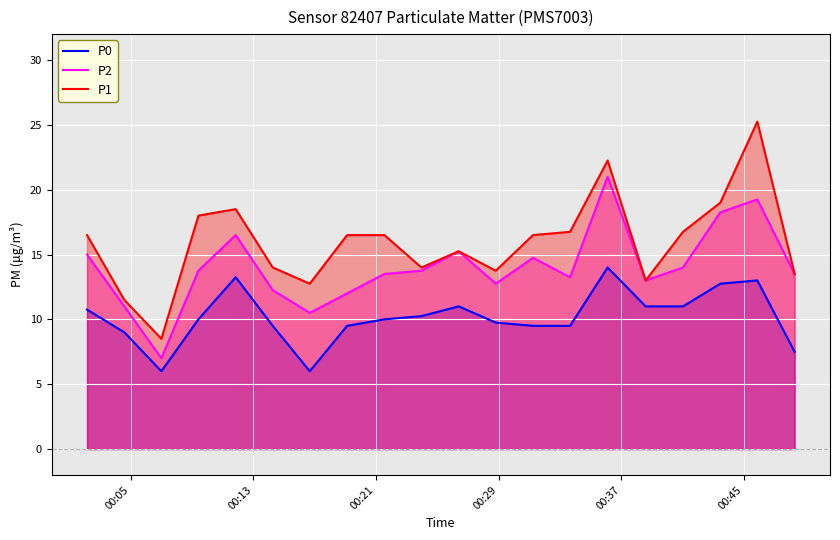

What are all the series names shown in the legend?

P0, P2, P1